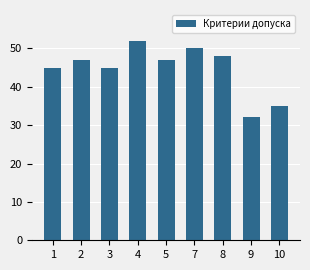

Reading left to right, what are all the values shown in this chart?

1=45	2=47	3=45	4=52	5=47	7=50	8=48	9=32	10=35